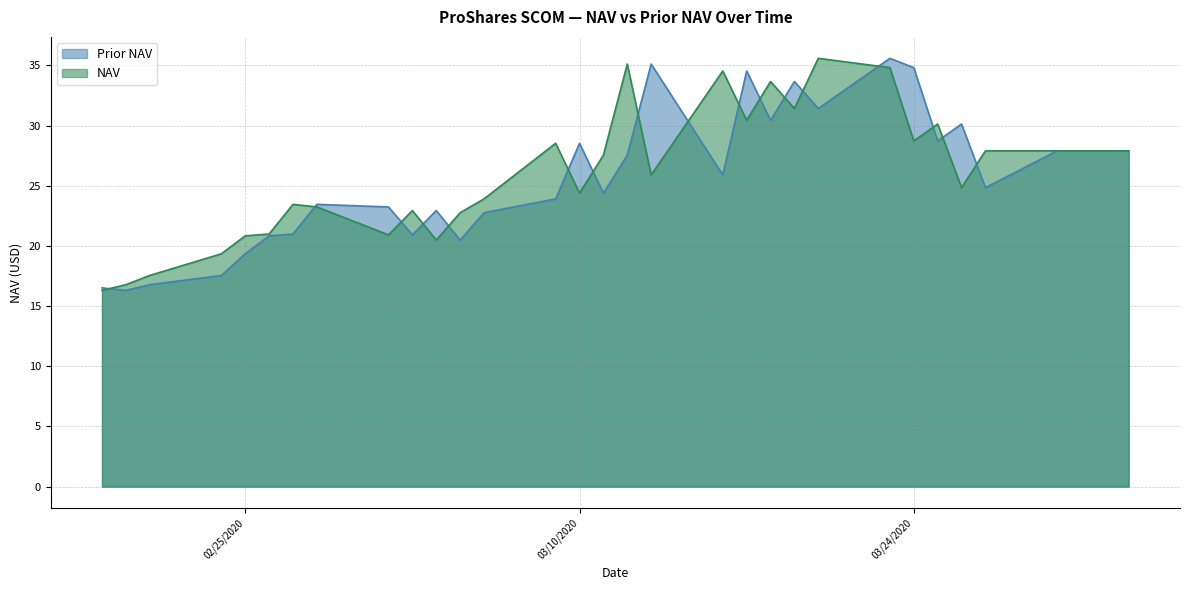

Which series has the largest total across all categories?

NAV